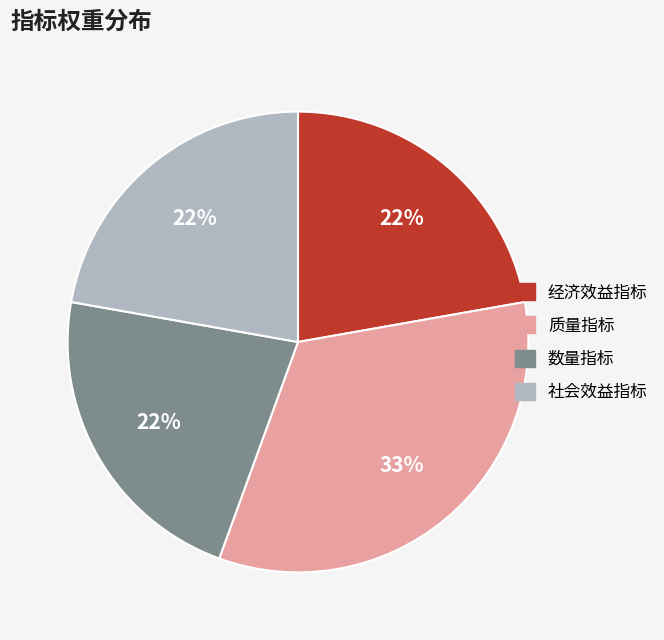

True or false: 社会效益指标 accounts for 22% of the total.

True